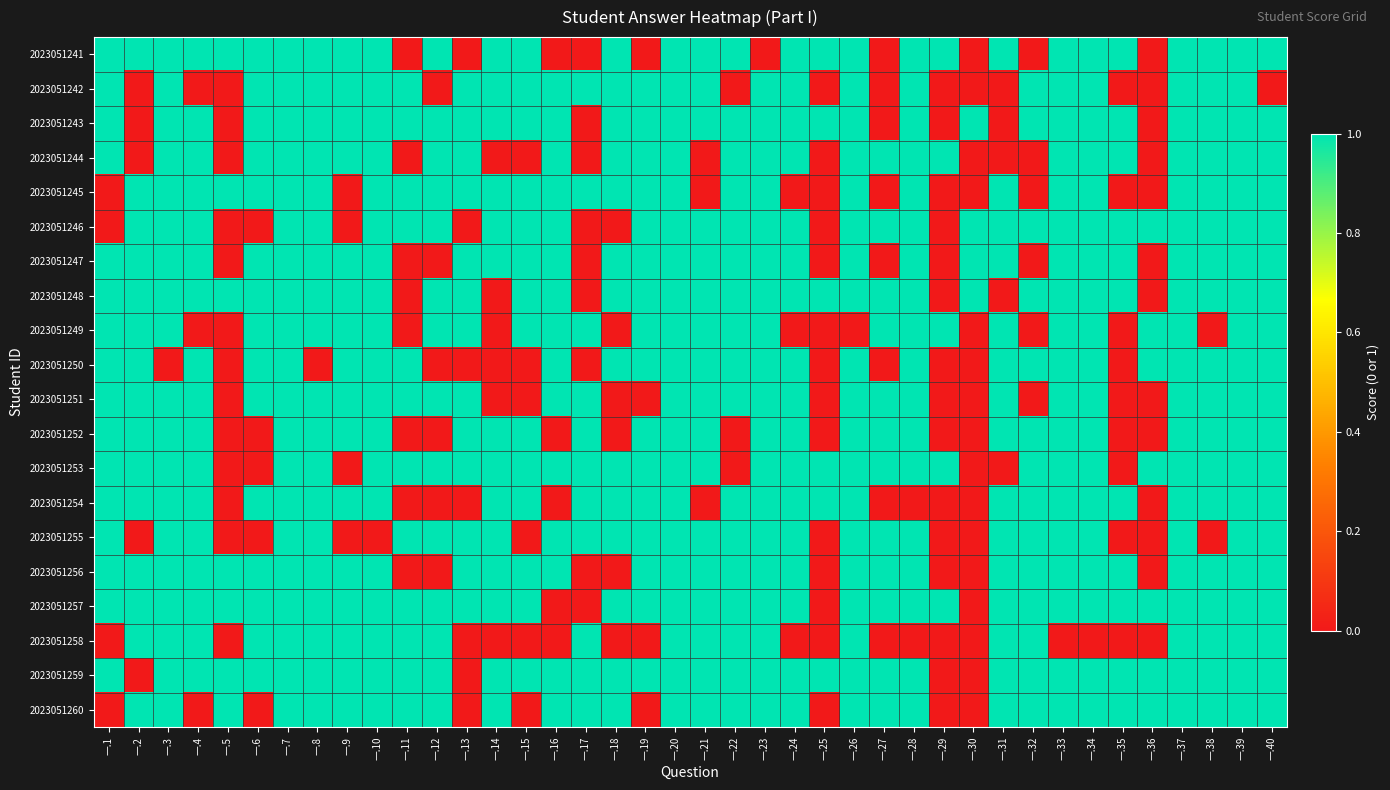

Reading right to left, what are all the values shown in this chart?

2023051241: 一.40=1	一.39=1	一.38=1	一.37=1	一.36=0	一.35=1	一.34=1	一.33=1	一.32=0	一.31=1	一.30=0	一.29=1	一.28=1	一.27=0	一.26=1	一.25=1	一.24=1	一.23=0	一.22=1	一.21=1	一.20=1	一.19=0	一.18=1	一.17=0	一.16=0	一.15=1	一.14=1	一.13=0	一.12=1	一.11=0	一.10=1	一.9=1	一.8=1	一.7=1	一.6=1	一.5=1	一.4=1	一.3=1	一.2=1	一.1=1
2023051242: 一.40=0	一.39=1	一.38=1	一.37=1	一.36=0	一.35=0	一.34=1	一.33=1	一.32=1	一.31=0	一.30=0	一.29=0	一.28=1	一.27=0	一.26=1	一.25=0	一.24=1	一.23=1	一.22=0	一.21=1	一.20=1	一.19=1	一.18=1	一.17=1	一.16=1	一.15=1	一.14=1	一.13=1	一.12=0	一.11=1	一.10=1	一.9=1	一.8=1	一.7=1	一.6=1	一.5=0	一.4=0	一.3=1	一.2=0	一.1=1
2023051243: 一.40=1	一.39=1	一.38=1	一.37=1	一.36=0	一.35=1	一.34=1	一.33=1	一.32=1	一.31=0	一.30=1	一.29=0	一.28=1	一.27=0	一.26=1	一.25=1	一.24=1	一.23=1	一.22=1	一.21=1	一.20=1	一.19=1	一.18=1	一.17=0	一.16=1	一.15=1	一.14=1	一.13=1	一.12=1	一.11=1	一.10=1	一.9=1	一.8=1	一.7=1	一.6=1	一.5=0	一.4=1	一.3=1	一.2=0	一.1=1
2023051244: 一.40=1	一.39=1	一.38=1	一.37=1	一.36=0	一.35=1	一.34=1	一.33=1	一.32=0	一.31=0	一.30=0	一.29=1	一.28=1	一.27=1	一.26=1	一.25=0	一.24=1	一.23=1	一.22=1	一.21=0	一.20=1	一.19=1	一.18=1	一.17=0	一.16=1	一.15=0	一.14=0	一.13=1	一.12=1	一.11=0	一.10=1	一.9=1	一.8=1	一.7=1	一.6=1	一.5=0	一.4=1	一.3=1	一.2=0	一.1=1
2023051245: 一.40=1	一.39=1	一.38=1	一.37=1	一.36=0	一.35=0	一.34=1	一.33=1	一.32=0	一.31=1	一.30=0	一.29=0	一.28=1	一.27=0	一.26=1	一.25=0	一.24=0	一.23=1	一.22=1	一.21=0	一.20=1	一.19=1	一.18=1	一.17=1	一.16=1	一.15=1	一.14=1	一.13=1	一.12=1	一.11=1	一.10=1	一.9=0	一.8=1	一.7=1	一.6=1	一.5=1	一.4=1	一.3=1	一.2=1	一.1=0
2023051246: 一.40=1	一.39=1	一.38=1	一.37=1	一.36=1	一.35=1	一.34=1	一.33=1	一.32=1	一.31=1	一.30=1	一.29=0	一.28=1	一.27=1	一.26=1	一.25=0	一.24=1	一.23=1	一.22=1	一.21=1	一.20=1	一.19=1	一.18=0	一.17=0	一.16=1	一.15=1	一.14=1	一.13=0	一.12=1	一.11=1	一.10=1	一.9=0	一.8=1	一.7=1	一.6=0	一.5=0	一.4=1	一.3=1	一.2=1	一.1=0
2023051247: 一.40=1	一.39=1	一.38=1	一.37=1	一.36=0	一.35=1	一.34=1	一.33=1	一.32=0	一.31=1	一.30=1	一.29=0	一.28=1	一.27=0	一.26=1	一.25=0	一.24=1	一.23=1	一.22=1	一.21=1	一.20=1	一.19=1	一.18=1	一.17=0	一.16=1	一.15=1	一.14=1	一.13=1	一.12=0	一.11=0	一.10=1	一.9=1	一.8=1	一.7=1	一.6=1	一.5=0	一.4=1	一.3=1	一.2=1	一.1=1
2023051248: 一.40=1	一.39=1	一.38=1	一.37=1	一.36=0	一.35=1	一.34=1	一.33=1	一.32=1	一.31=0	一.30=1	一.29=0	一.28=1	一.27=1	一.26=1	一.25=1	一.24=1	一.23=1	一.22=1	一.21=1	一.20=1	一.19=1	一.18=1	一.17=0	一.16=1	一.15=1	一.14=0	一.13=1	一.12=1	一.11=0	一.10=1	一.9=1	一.8=1	一.7=1	一.6=1	一.5=1	一.4=1	一.3=1	一.2=1	一.1=1
2023051249: 一.40=1	一.39=1	一.38=0	一.37=1	一.36=1	一.35=0	一.34=1	一.33=1	一.32=0	一.31=1	一.30=0	一.29=1	一.28=1	一.27=1	一.26=0	一.25=0	一.24=0	一.23=1	一.22=1	一.21=1	一.20=1	一.19=1	一.18=0	一.17=1	一.16=1	一.15=1	一.14=0	一.13=1	一.12=1	一.11=0	一.10=1	一.9=1	一.8=1	一.7=1	一.6=1	一.5=0	一.4=0	一.3=1	一.2=1	一.1=1
2023051250: 一.40=1	一.39=1	一.38=1	一.37=1	一.36=1	一.35=0	一.34=1	一.33=1	一.32=1	一.31=1	一.30=0	一.29=0	一.28=1	一.27=0	一.26=1	一.25=0	一.24=1	一.23=1	一.22=1	一.21=1	一.20=1	一.19=1	一.18=1	一.17=0	一.16=1	一.15=0	一.14=0	一.13=0	一.12=0	一.11=1	一.10=1	一.9=1	一.8=0	一.7=1	一.6=1	一.5=0	一.4=1	一.3=0	一.2=1	一.1=1
2023051251: 一.40=1	一.39=1	一.38=1	一.37=1	一.36=0	一.35=0	一.34=1	一.33=1	一.32=0	一.31=1	一.30=0	一.29=0	一.28=1	一.27=1	一.26=1	一.25=0	一.24=1	一.23=1	一.22=1	一.21=1	一.20=1	一.19=0	一.18=0	一.17=1	一.16=1	一.15=0	一.14=0	一.13=1	一.12=1	一.11=1	一.10=1	一.9=1	一.8=1	一.7=1	一.6=1	一.5=0	一.4=1	一.3=1	一.2=1	一.1=1
2023051252: 一.40=1	一.39=1	一.38=1	一.37=1	一.36=0	一.35=0	一.34=1	一.33=1	一.32=1	一.31=1	一.30=0	一.29=0	一.28=1	一.27=1	一.26=1	一.25=0	一.24=1	一.23=1	一.22=0	一.21=1	一.20=1	一.19=1	一.18=0	一.17=1	一.16=0	一.15=1	一.14=1	一.13=1	一.12=0	一.11=0	一.10=1	一.9=1	一.8=1	一.7=1	一.6=0	一.5=0	一.4=1	一.3=1	一.2=1	一.1=1
2023051253: 一.40=1	一.39=1	一.38=1	一.37=1	一.36=1	一.35=0	一.34=1	一.33=1	一.32=1	一.31=0	一.30=0	一.29=1	一.28=1	一.27=1	一.26=1	一.25=1	一.24=1	一.23=1	一.22=0	一.21=1	一.20=1	一.19=1	一.18=1	一.17=1	一.16=1	一.15=1	一.14=1	一.13=1	一.12=1	一.11=1	一.10=1	一.9=0	一.8=1	一.7=1	一.6=0	一.5=0	一.4=1	一.3=1	一.2=1	一.1=1
2023051254: 一.40=1	一.39=1	一.38=1	一.37=1	一.36=0	一.35=1	一.34=1	一.33=1	一.32=1	一.31=1	一.30=0	一.29=0	一.28=0	一.27=0	一.26=1	一.25=1	一.24=1	一.23=1	一.22=1	一.21=0	一.20=1	一.19=1	一.18=1	一.17=1	一.16=0	一.15=1	一.14=1	一.13=0	一.12=0	一.11=0	一.10=1	一.9=1	一.8=1	一.7=1	一.6=1	一.5=0	一.4=1	一.3=1	一.2=1	一.1=1
2023051255: 一.40=1	一.39=1	一.38=0	一.37=1	一.36=0	一.35=0	一.34=1	一.33=1	一.32=1	一.31=1	一.30=0	一.29=0	一.28=1	一.27=1	一.26=1	一.25=0	一.24=1	一.23=1	一.22=1	一.21=1	一.20=1	一.19=1	一.18=1	一.17=1	一.16=1	一.15=0	一.14=1	一.13=1	一.12=1	一.11=1	一.10=0	一.9=0	一.8=1	一.7=1	一.6=0	一.5=0	一.4=1	一.3=1	一.2=0	一.1=1
2023051256: 一.40=1	一.39=1	一.38=1	一.37=1	一.36=0	一.35=1	一.34=1	一.33=1	一.32=1	一.31=1	一.30=0	一.29=0	一.28=1	一.27=1	一.26=1	一.25=0	一.24=1	一.23=1	一.22=1	一.21=1	一.20=1	一.19=1	一.18=0	一.17=0	一.16=1	一.15=1	一.14=1	一.13=1	一.12=0	一.11=0	一.10=1	一.9=1	一.8=1	一.7=1	一.6=1	一.5=1	一.4=1	一.3=1	一.2=1	一.1=1
2023051257: 一.40=1	一.39=1	一.38=1	一.37=1	一.36=1	一.35=1	一.34=1	一.33=1	一.32=1	一.31=1	一.30=0	一.29=1	一.28=1	一.27=1	一.26=1	一.25=0	一.24=1	一.23=1	一.22=1	一.21=1	一.20=1	一.19=1	一.18=1	一.17=0	一.16=0	一.15=1	一.14=1	一.13=1	一.12=1	一.11=1	一.10=1	一.9=1	一.8=1	一.7=1	一.6=1	一.5=1	一.4=1	一.3=1	一.2=1	一.1=1
2023051258: 一.40=1	一.39=1	一.38=1	一.37=1	一.36=0	一.35=0	一.34=0	一.33=0	一.32=1	一.31=1	一.30=0	一.29=0	一.28=0	一.27=0	一.26=1	一.25=0	一.24=0	一.23=1	一.22=1	一.21=1	一.20=1	一.19=0	一.18=0	一.17=1	一.16=0	一.15=0	一.14=0	一.13=0	一.12=1	一.11=1	一.10=1	一.9=1	一.8=1	一.7=1	一.6=1	一.5=0	一.4=1	一.3=1	一.2=1	一.1=0
2023051259: 一.40=1	一.39=1	一.38=1	一.37=1	一.36=1	一.35=1	一.34=1	一.33=1	一.32=1	一.31=1	一.30=0	一.29=0	一.28=1	一.27=1	一.26=1	一.25=1	一.24=1	一.23=1	一.22=1	一.21=1	一.20=1	一.19=1	一.18=1	一.17=1	一.16=1	一.15=1	一.14=1	一.13=0	一.12=1	一.11=1	一.10=1	一.9=1	一.8=1	一.7=1	一.6=1	一.5=1	一.4=1	一.3=1	一.2=0	一.1=1
2023051260: 一.40=1	一.39=1	一.38=1	一.37=1	一.36=1	一.35=1	一.34=1	一.33=1	一.32=1	一.31=1	一.30=0	一.29=0	一.28=1	一.27=1	一.26=1	一.25=0	一.24=1	一.23=1	一.22=1	一.21=1	一.20=1	一.19=0	一.18=1	一.17=1	一.16=1	一.15=0	一.14=1	一.13=0	一.12=1	一.11=1	一.10=1	一.9=1	一.8=1	一.7=1	一.6=0	一.5=1	一.4=0	一.3=1	一.2=1	一.1=0